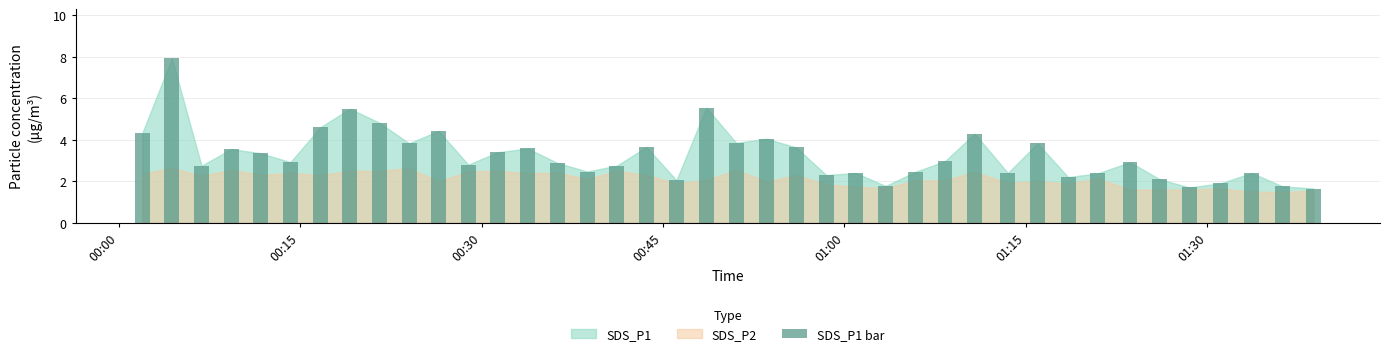

How many data points are less than 2?

5